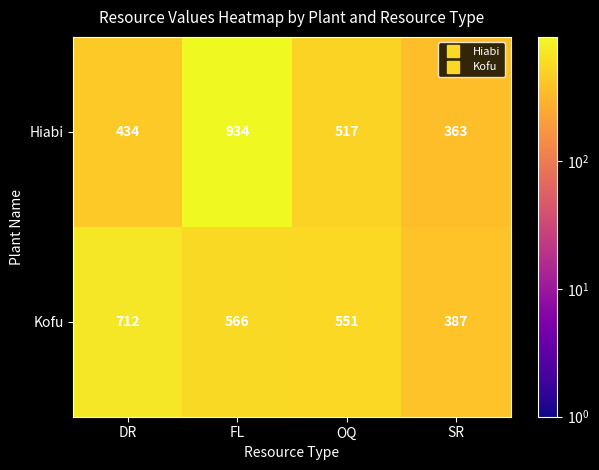

The Hiabi series shows 98 at SR. True or false?

False